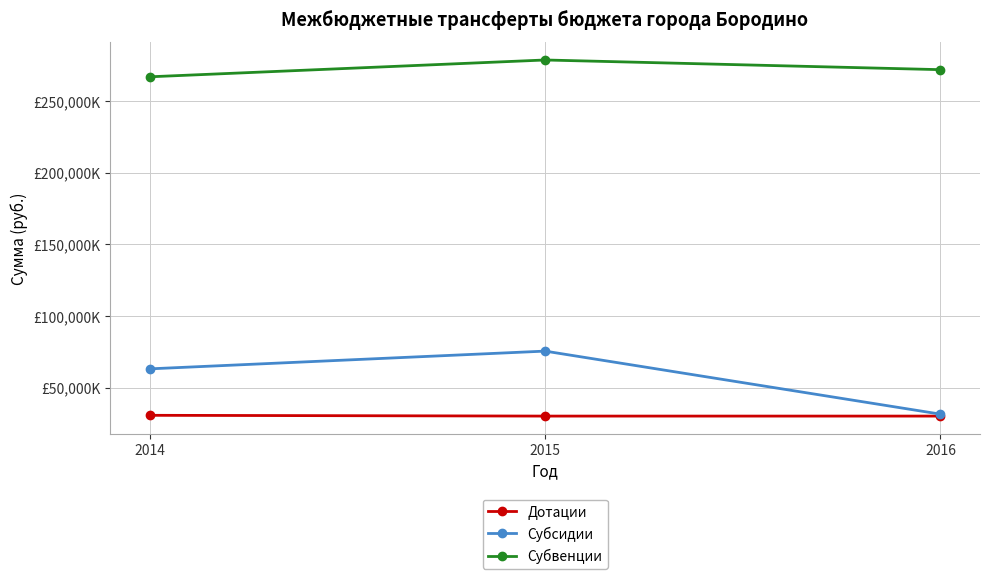

What are all the series names shown in the legend?

Дотации, Субсидии, Субвенции